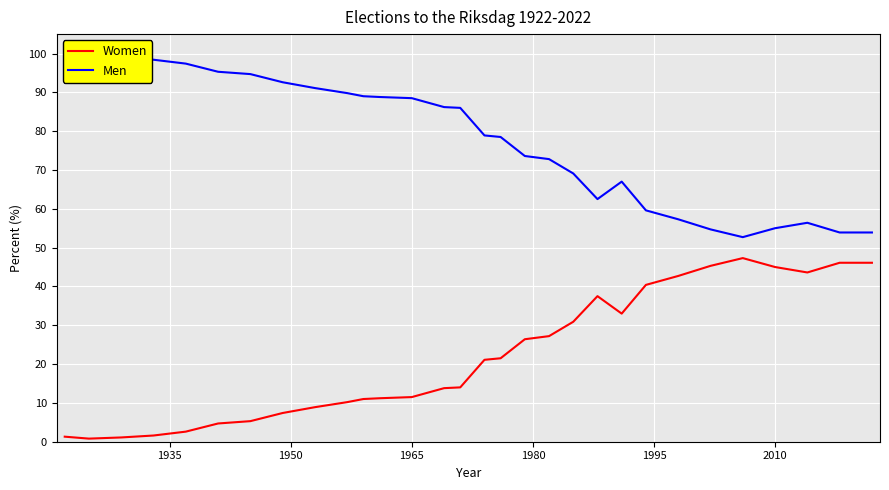

True or false: Women has a value of 17.4 at 1965.

False